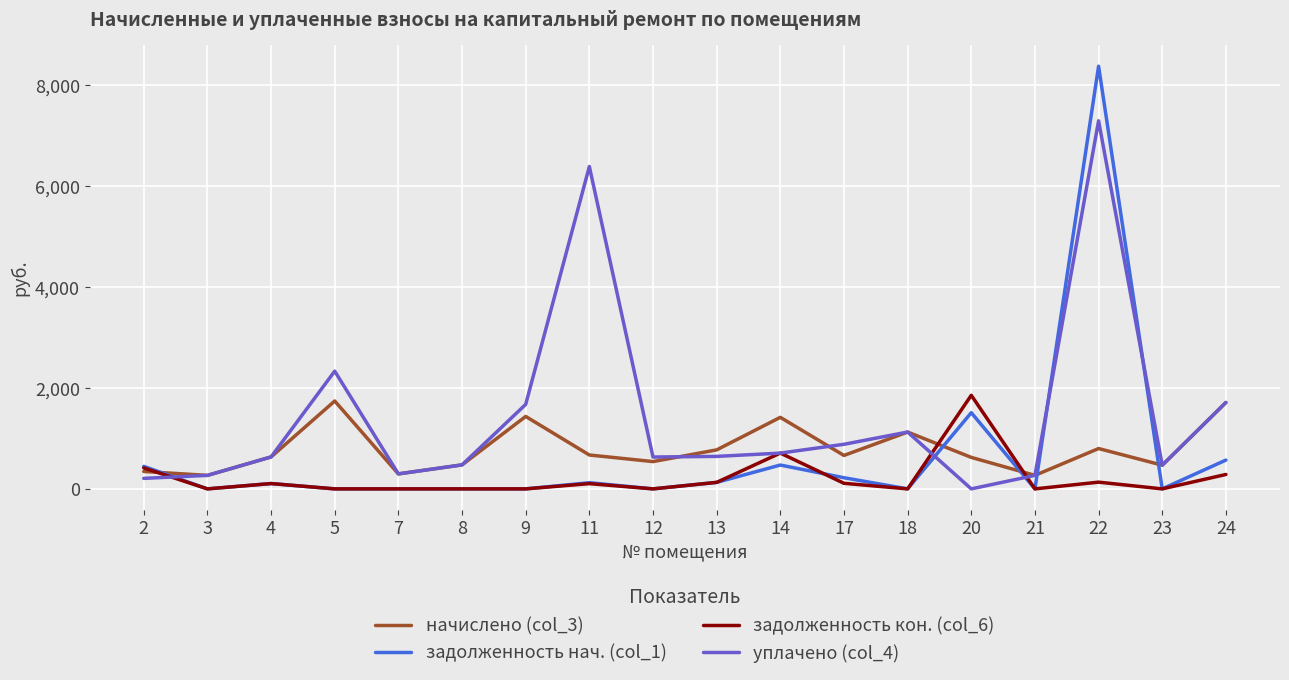

What is the spread (max minus min) of values at 5?

2331.9